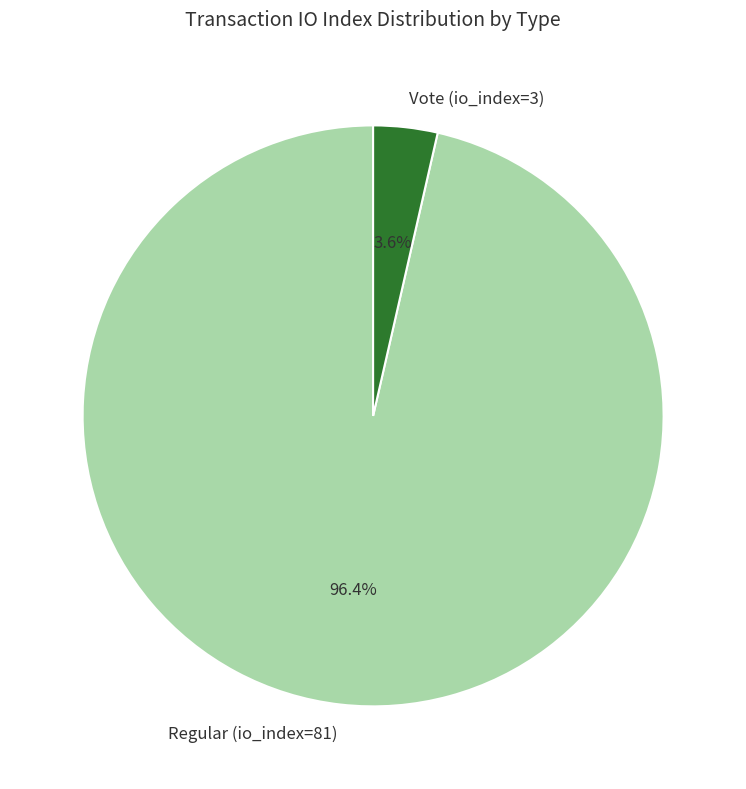

To the nearest percent, what is the difference between the Vote (io_index=3) and Regular (io_index=81) slice percentages?

93%